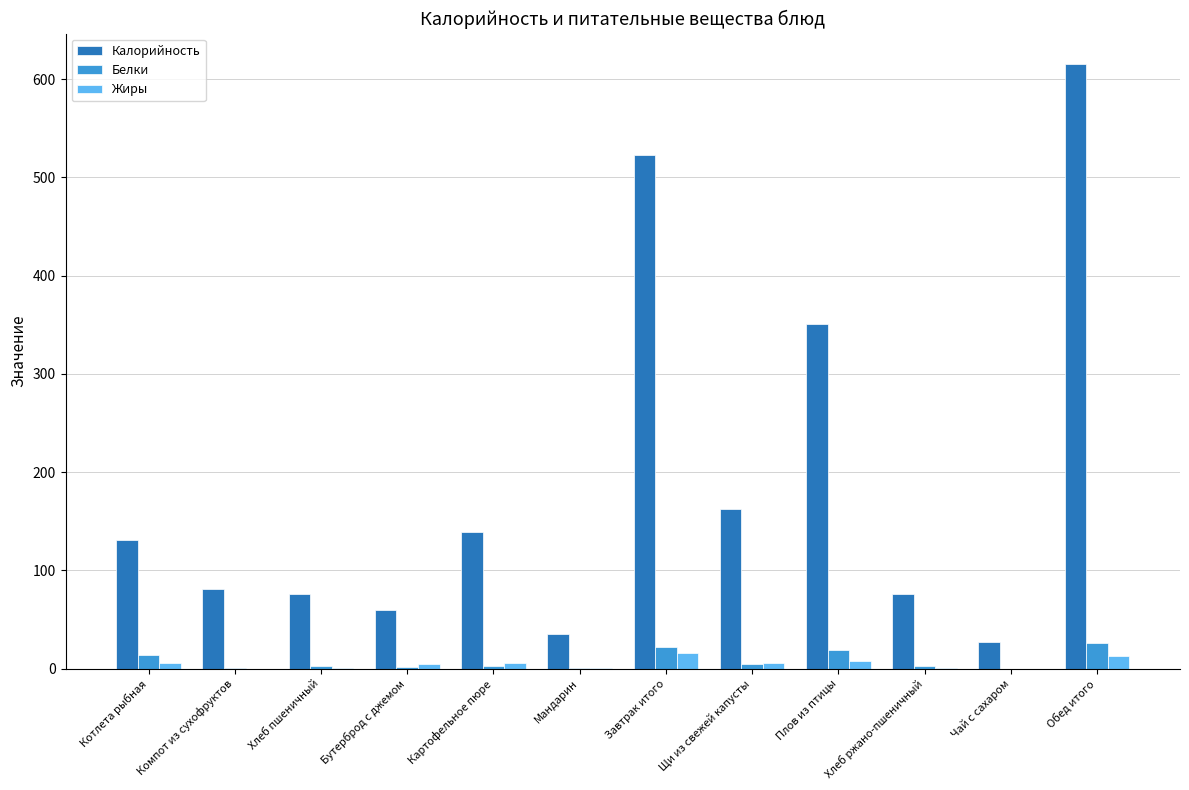

What is the sum of all Белки values?

95.4